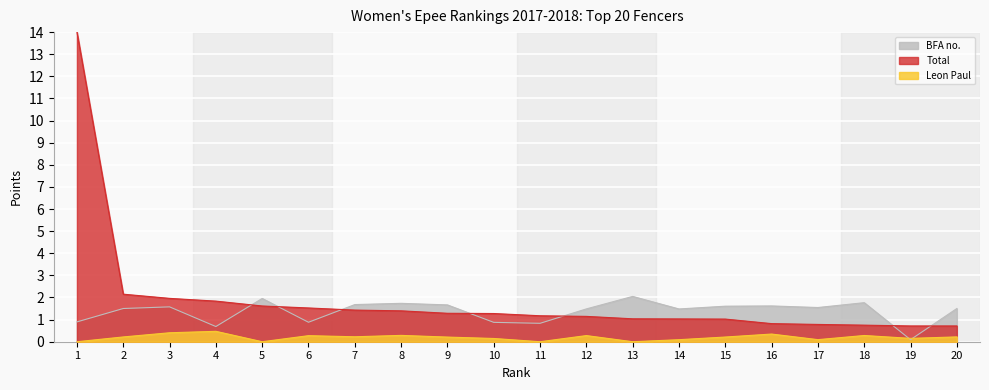

Rank the series at 10 from lowest to highest value.

Leon Paul, BFA no., Total